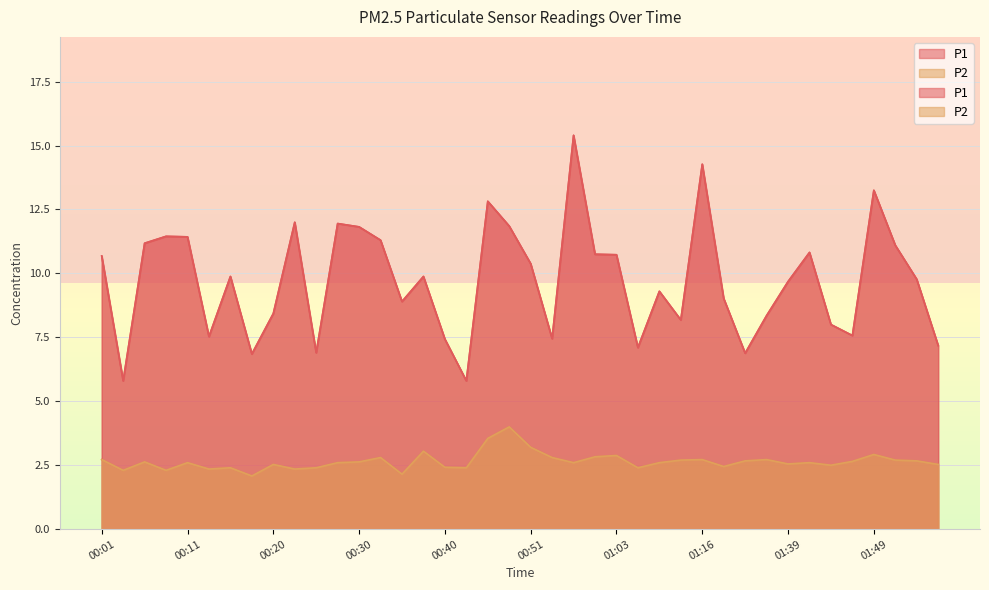

What is the total value across all series at 00:23?

14.3